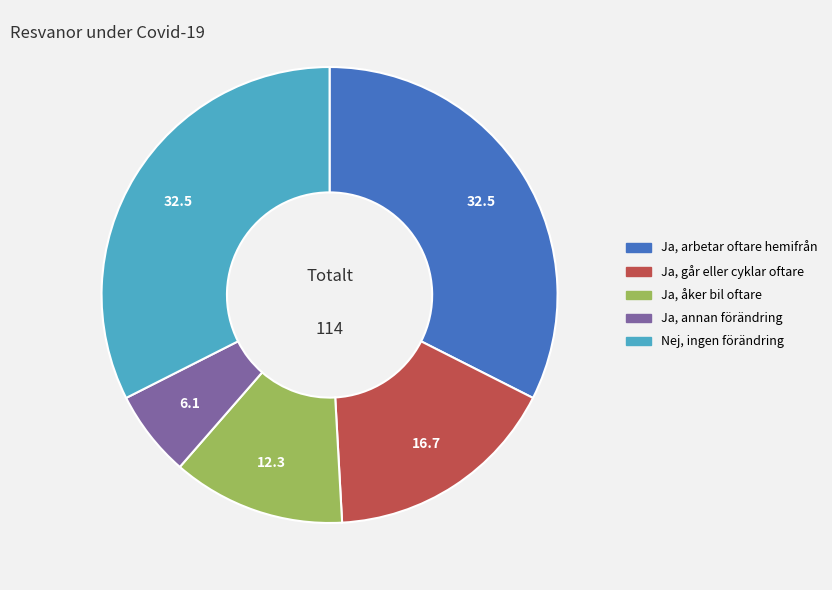

Is it true that Ja, annan förändring is 6% of the pie?

True